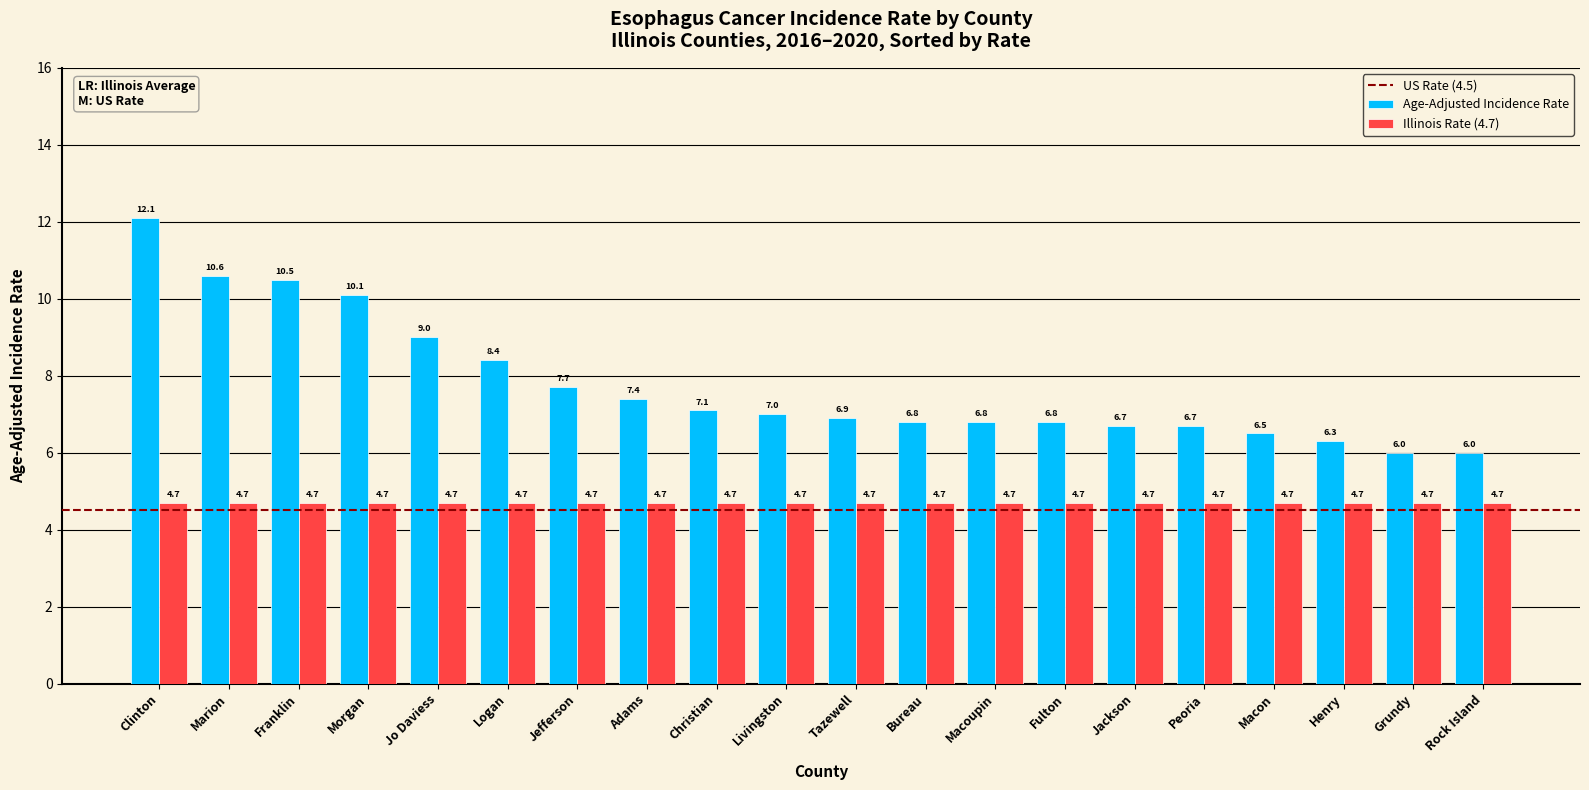

Is it true that Illinois Rate (4.7) equals 4.7 at Tazewell?

True